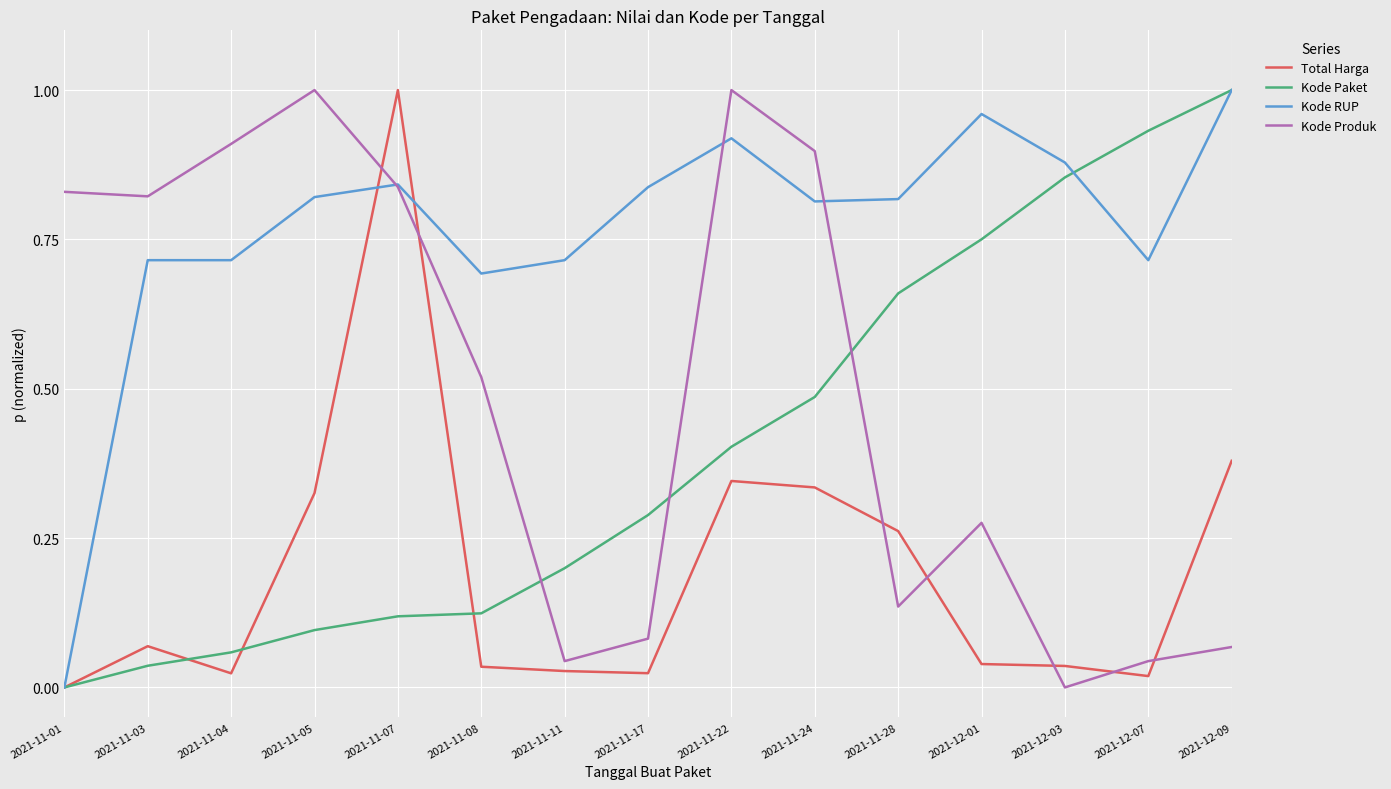

What position from the left is 2021-12-03?

13